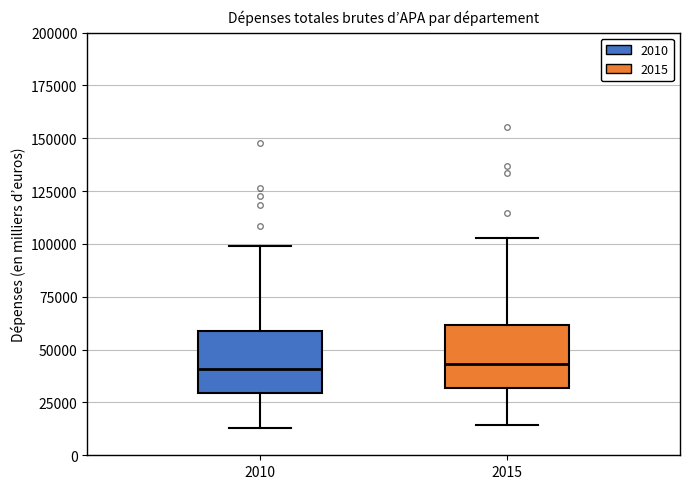

Reading left to right, read every box against the y-axis: the position of its median line, the range the box covers, and the ends of its whiskers. The values are not printed on the chart, so give them approximately, as read against the axis.

2010: median 40000, box 30000 to 60000, whiskers 15000 to 100000
2015: median 45000, box 30000 to 60000, whiskers 15000 to 105000